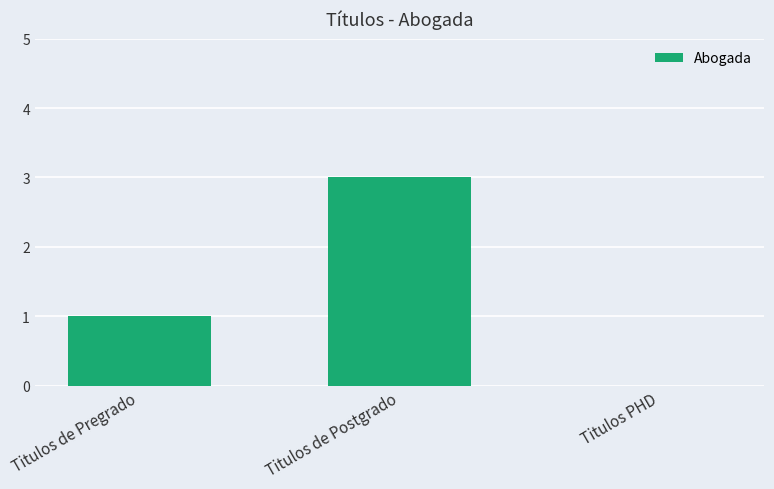

True or false: the data shows 1 at Titulos de Postgrado.

False